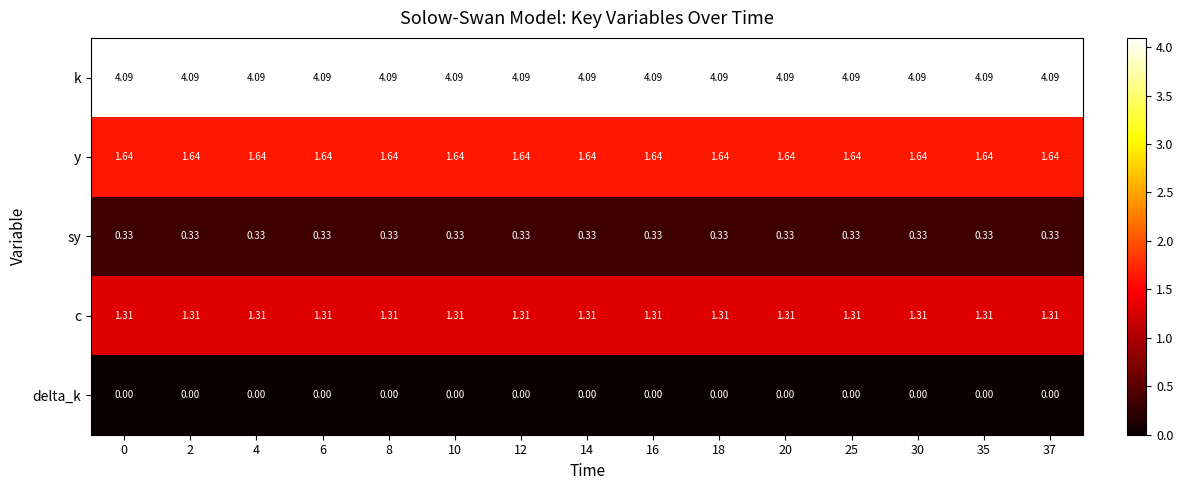

Rank the series at 35 from highest to lowest value.

k, y, c, sy, delta_k